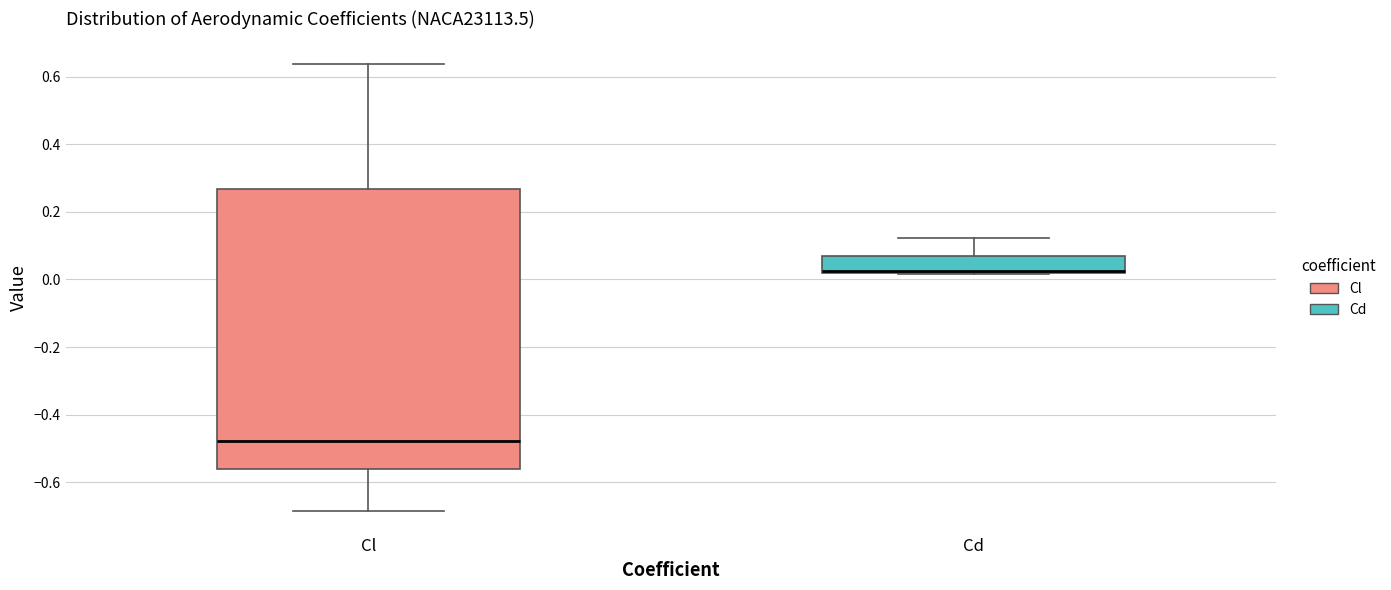

Where does the upper whisker of the box for Cd end on the y-axis? The values are not printed on the chart, so give them approximately, as read against the axis.

0.12